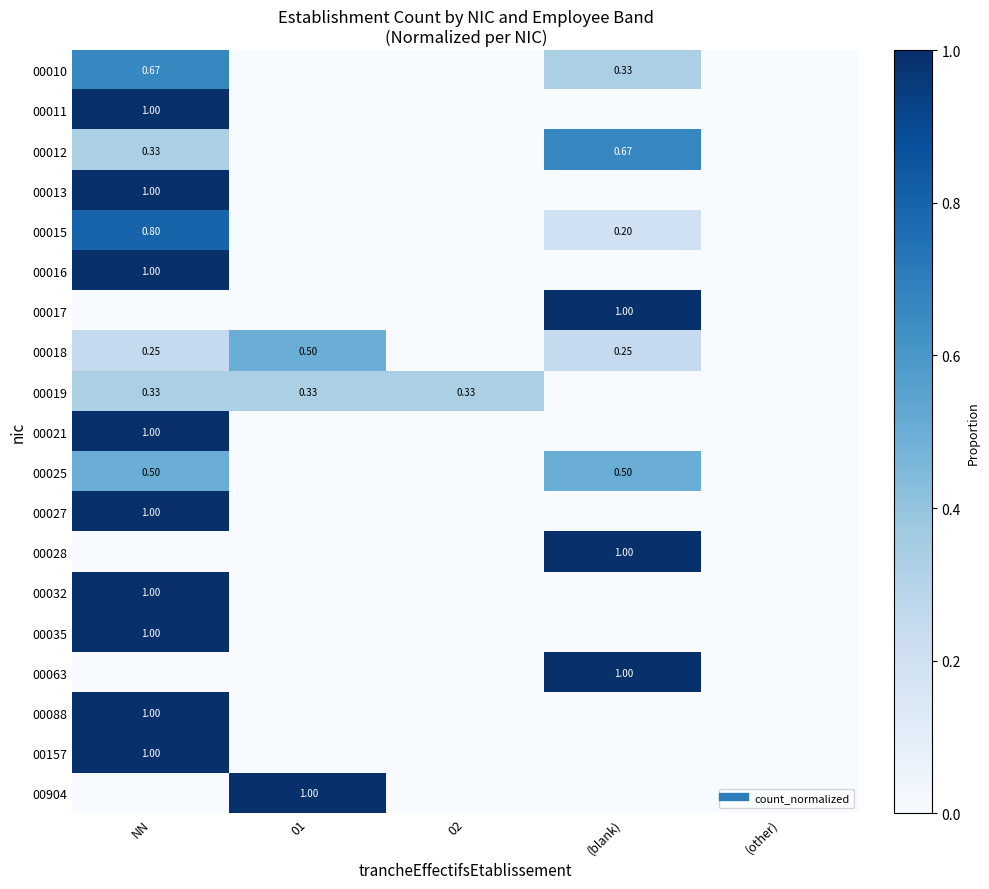

The value of 00027 at 01 is 0.4. True or false?

False